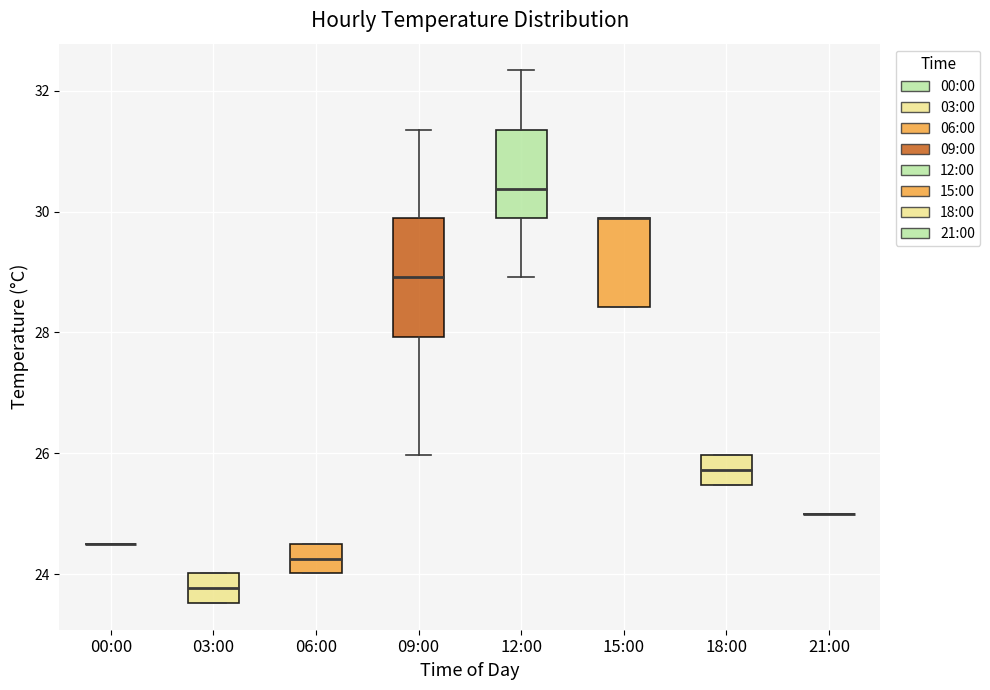

Reading left to right, transcribe this box plot: for each box, give where its median line is, the range the box spans, and where its two whiskers end, as read against the y-axis. The values are not printed on the chart, so give them approximately, as read against the axis.

00:00: box collapsed to a line at 24.6, whiskers 24.6 to 24.6
03:00: median 23.8, box 23.6 to 24.0, whiskers 23.6 to 24.0
06:00: median 24.2, box 24.0 to 24.6, whiskers 24.0 to 24.6
09:00: median 29.0, box 28.0 to 29.8, whiskers 26.0 to 31.4
12:00: median 30.4, box 29.8 to 31.4, whiskers 29.0 to 32.4
15:00: median 29.8 (drawn on the box's upper edge), box 28.4 to 29.8, whiskers 28.4 to 29.8
18:00: median 25.8, box 25.4 to 26.0, whiskers 25.4 to 26.0
21:00: box collapsed to a line at 25.0, whiskers 25.0 to 25.0